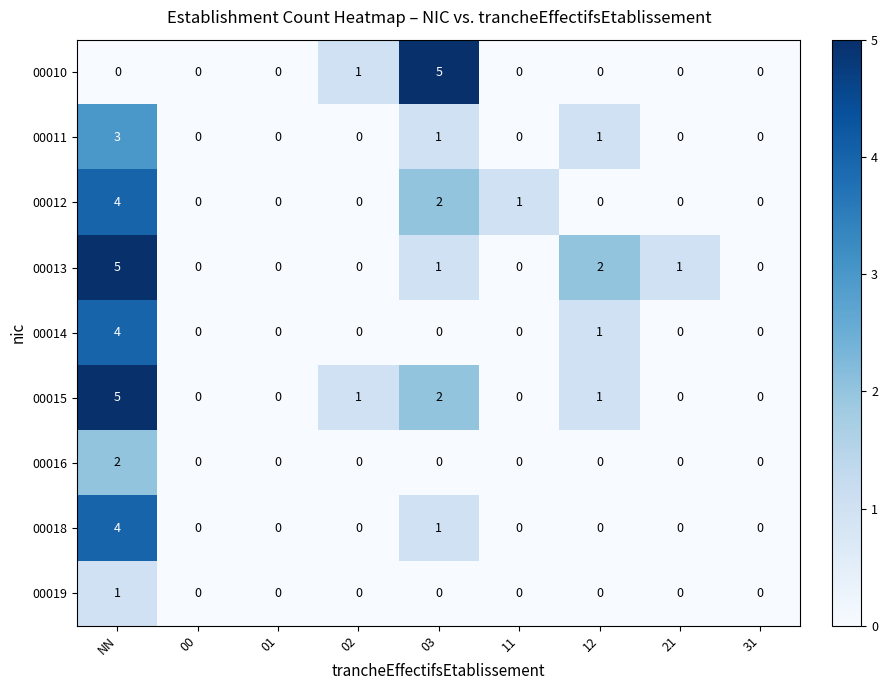

What is the difference between the highest and lowest values at NN?

5